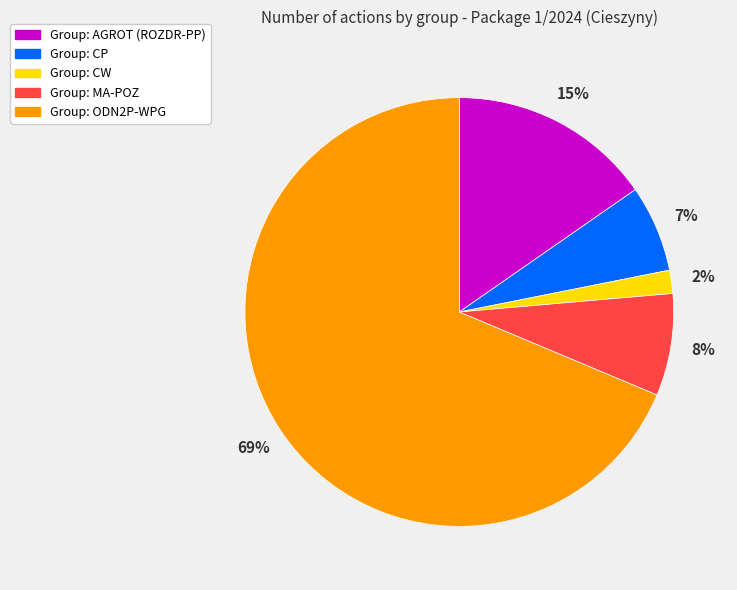

Is there any slice that represents more than half of the pie?

Yes